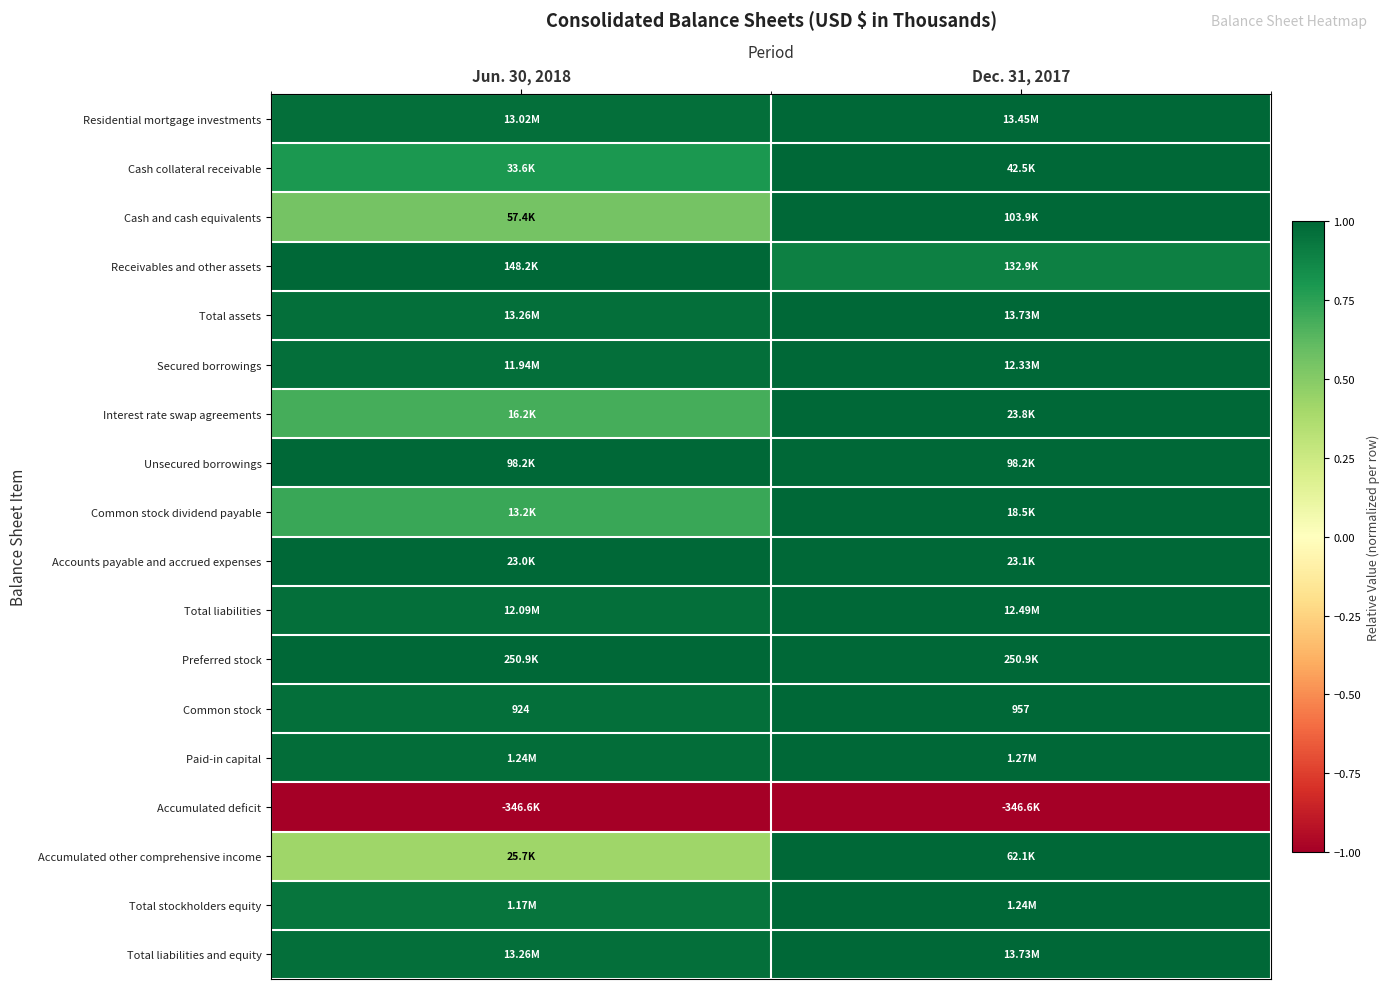

How many categories are shown in the chart?

2